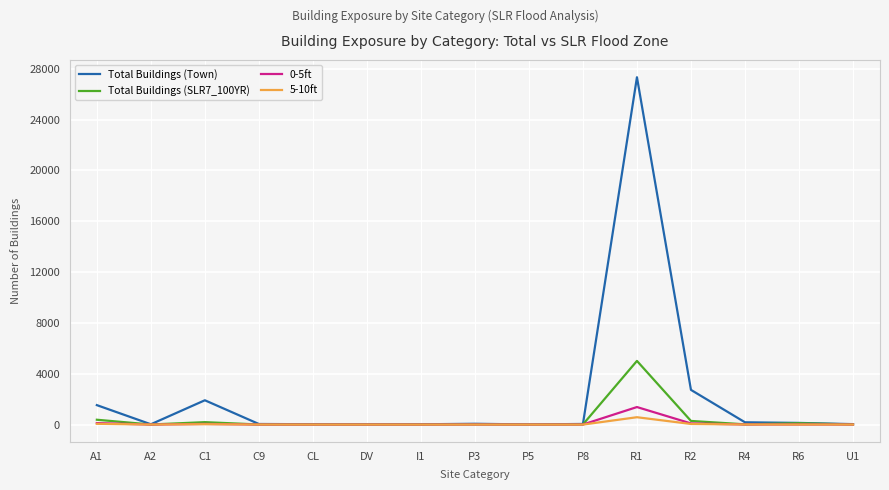

Is the value of Total Buildings (SLR7_100YR) at R1 greater than the value of 0-5ft at C1?

Yes